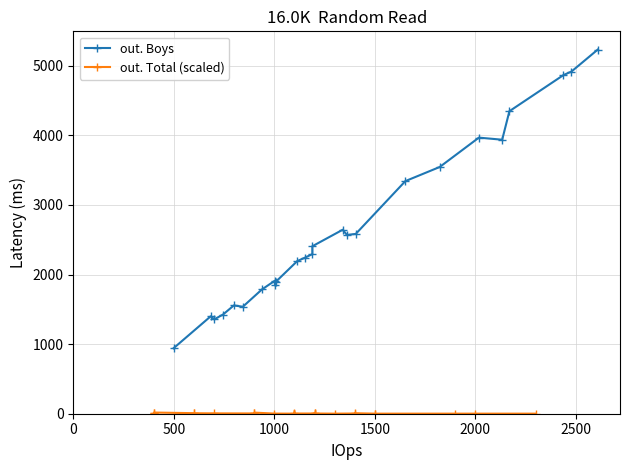

In out. Total (scaled), how many points are higher than both neighbors (excluding endpoints)?

5